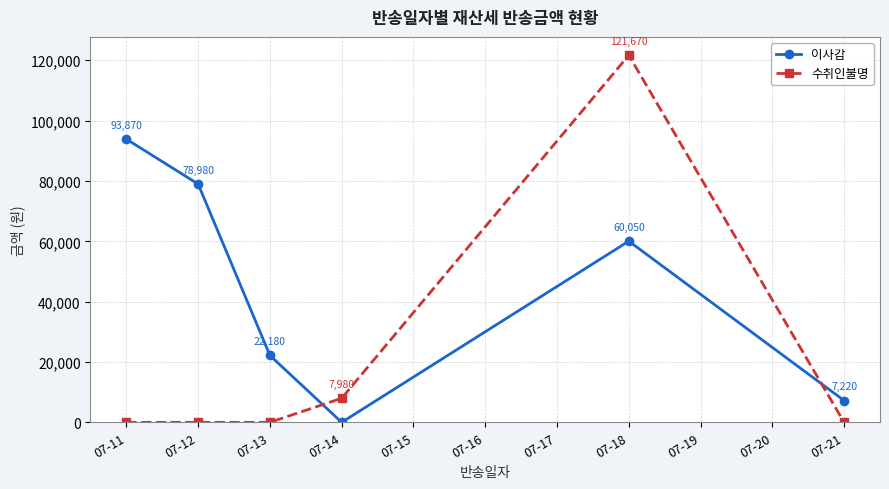

What is the sum of all 이사감 values?

262300